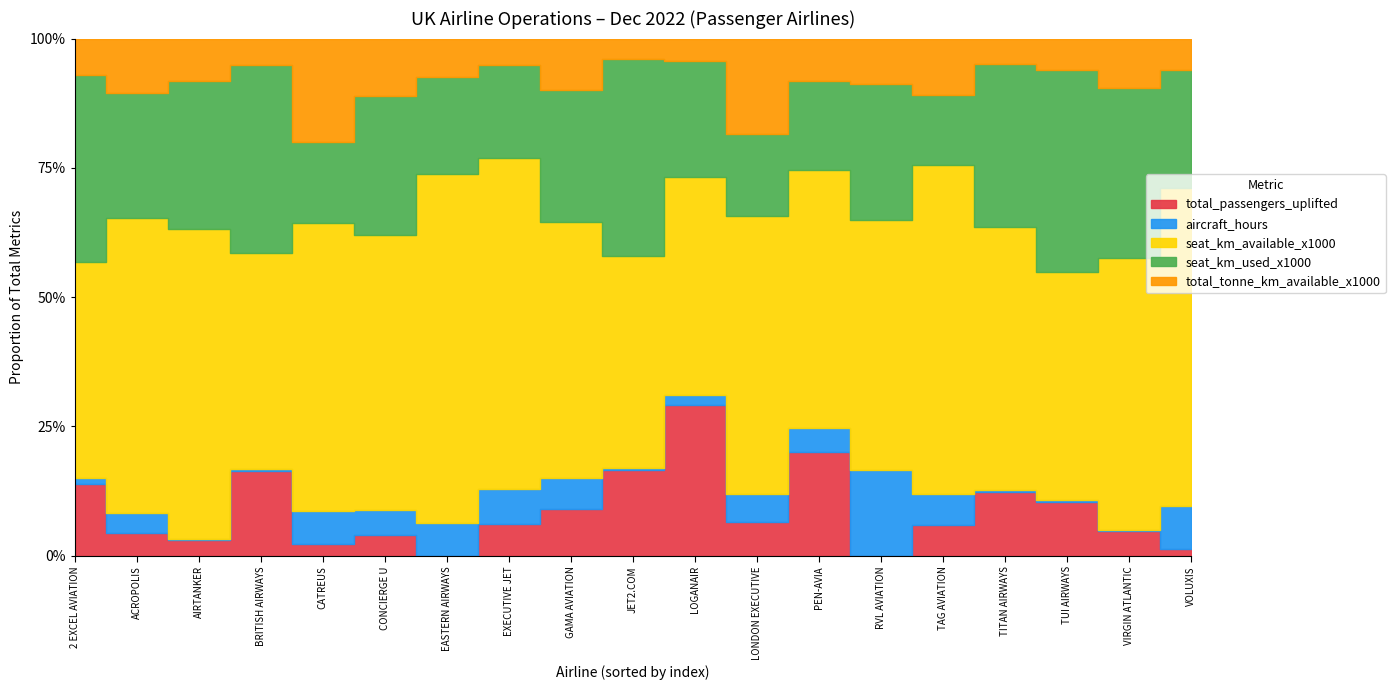

Reading left to right, what are all the values shown in this chart?

total_passengers_uplifted: 2 EXCEL AVIATION=958.0	ACROPOLIS=61.0	AIRTANKER=4413.0	BRITISH AIRWAYS=7627.0	CATREUS=14.0	CONCIERGE U=57.0	EASTERN AIRWAYS=0.0	EXECUTIVE JET=26.0	GAMA AVIATION=20.0	JET2.COM=75481.0	LOGANAIR=277.0	LONDON EXECUTIVE=167.0	PEN-AVIA=27.0	RVL AVIATION=0.0	TAG AVIATION=37.0	TITAN AIRWAYS=21118.0	TUI AIRWAYS=377362.0	VIRGIN ATLANTIC=658.0	VOLUXIS=6.0
aircraft_hours: 2 EXCEL AVIATION=69.1	ACROPOLIS=56.6	AIRTANKER=395.6	BRITISH AIRWAYS=136.2	CATREUS=40.7	CONCIERGE U=67.9	EASTERN AIRWAYS=3.4	EXECUTIVE JET=27.7	GAMA AVIATION=13.2	JET2.COM=1510.6	LOGANAIR=17.7	LONDON EXECUTIVE=133.0	PEN-AVIA=6.0	RVL AVIATION=3.8	TAG AVIATION=37.6	TITAN AIRWAYS=612.6	TUI AIRWAYS=9157.4	VIRGIN ATLANTIC=38.2	VOLUXIS=37.6
seat_km_available_x1000: 2 EXCEL AVIATION=2876.0	ACROPOLIS=800.0	AIRTANKER=88383.0	BRITISH AIRWAYS=19317.0	CATREUS=349.0	CONCIERGE U=756.0	EASTERN AIRWAYS=36.0	EXECUTIVE JET=267.0	GAMA AVIATION=109.0	JET2.COM=186453.0	LOGANAIR=400.0	LONDON EXECUTIVE=1362.0	PEN-AVIA=67.0	RVL AVIATION=11.0	TAG AVIATION=397.0	TITAN AIRWAYS=86631.0	TUI AIRWAYS=1593370.0	VIRGIN ATLANTIC=7361.0	VOLUXIS=282.0
seat_km_used_x1000: 2 EXCEL AVIATION=2482.0	ACROPOLIS=342.0	AIRTANKER=42330.0	BRITISH AIRWAYS=16875.0	CATREUS=98.0	CONCIERGE U=384.0	EASTERN AIRWAYS=10.0	EXECUTIVE JET=75.0	GAMA AVIATION=56.0	JET2.COM=172369.0	LOGANAIR=212.0	LONDON EXECUTIVE=400.0	PEN-AVIA=23.0	RVL AVIATION=6.0	TAG AVIATION=84.0	TITAN AIRWAYS=53685.0	TUI AIRWAYS=1411256.0	VIRGIN ATLANTIC=4587.0	VOLUXIS=104.0
total_tonne_km_available_x1000: 2 EXCEL AVIATION=487.0	ACROPOLIS=147.0	AIRTANKER=12091.0	BRITISH AIRWAYS=2343.0	CATREUS=126.0	CONCIERGE U=157.0	EASTERN AIRWAYS=4.0	EXECUTIVE JET=21.0	GAMA AVIATION=22.0	JET2.COM=18208.0	LOGANAIR=41.0	LONDON EXECUTIVE=469.0	PEN-AVIA=11.0	RVL AVIATION=2.0	TAG AVIATION=68.0	TITAN AIRWAYS=8253.0	TUI AIRWAYS=217685.0	VIRGIN ATLANTIC=1333.0	VOLUXIS=28.0